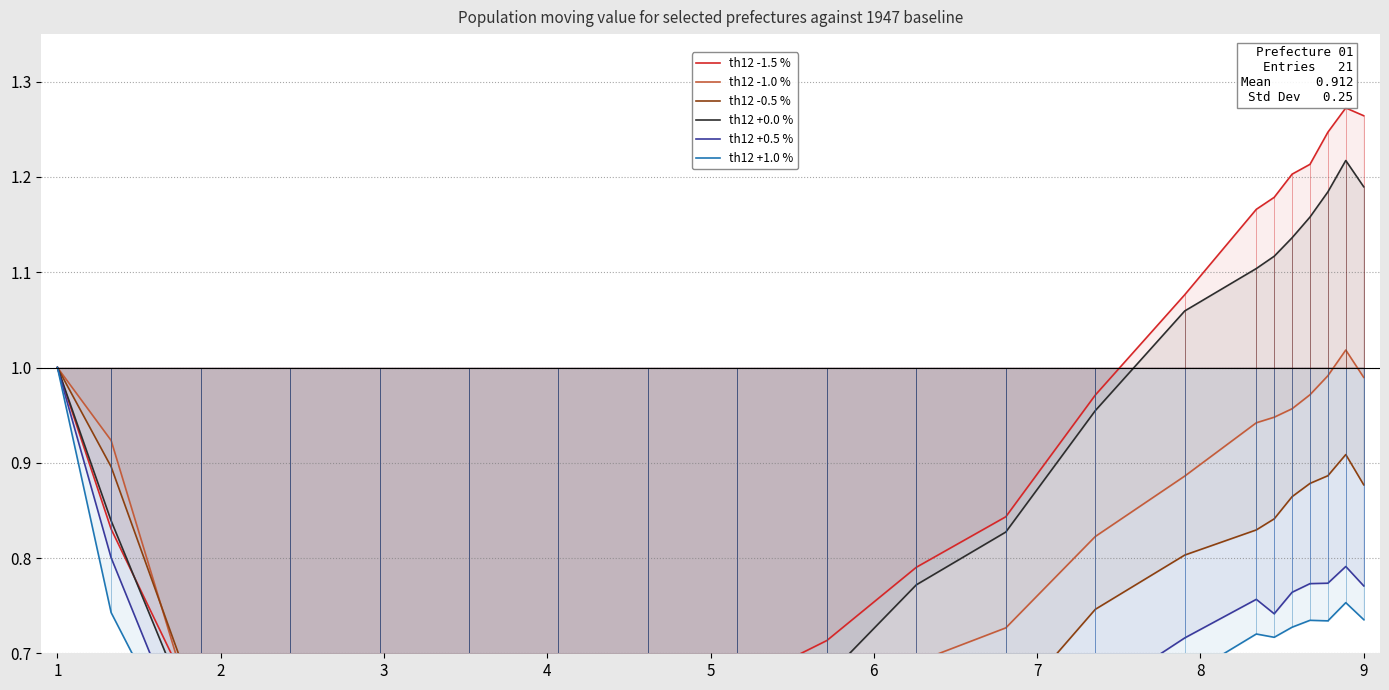

What is the sum of all th12 -1.0 % values?

16.4